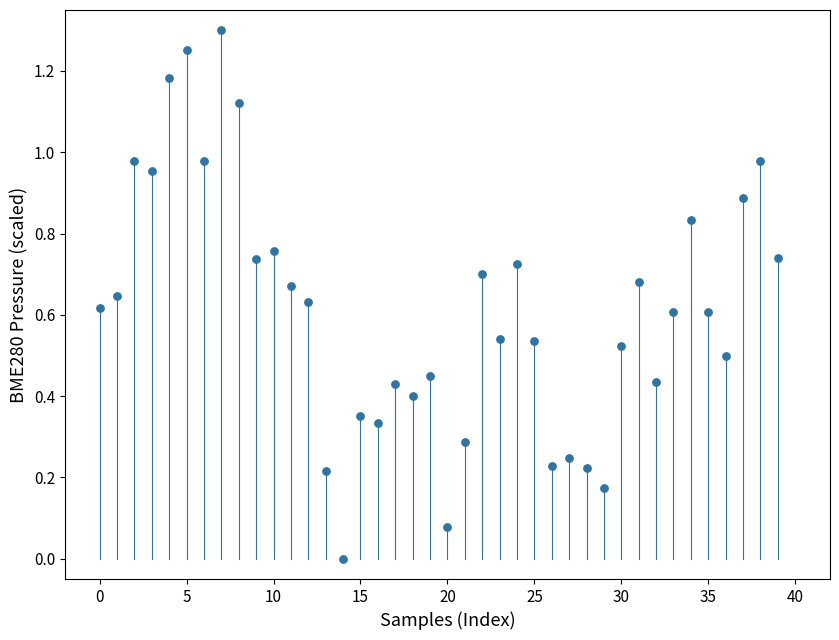

Count the number of points in this scatter plot.

40